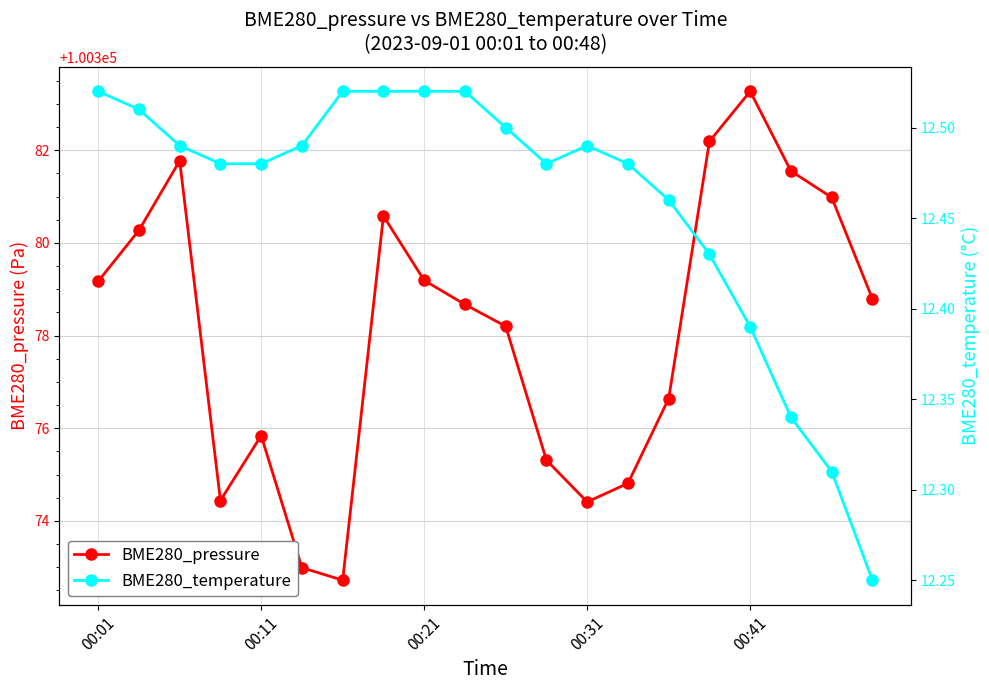

What is the average value of the BME280_pressure series?

100378.1